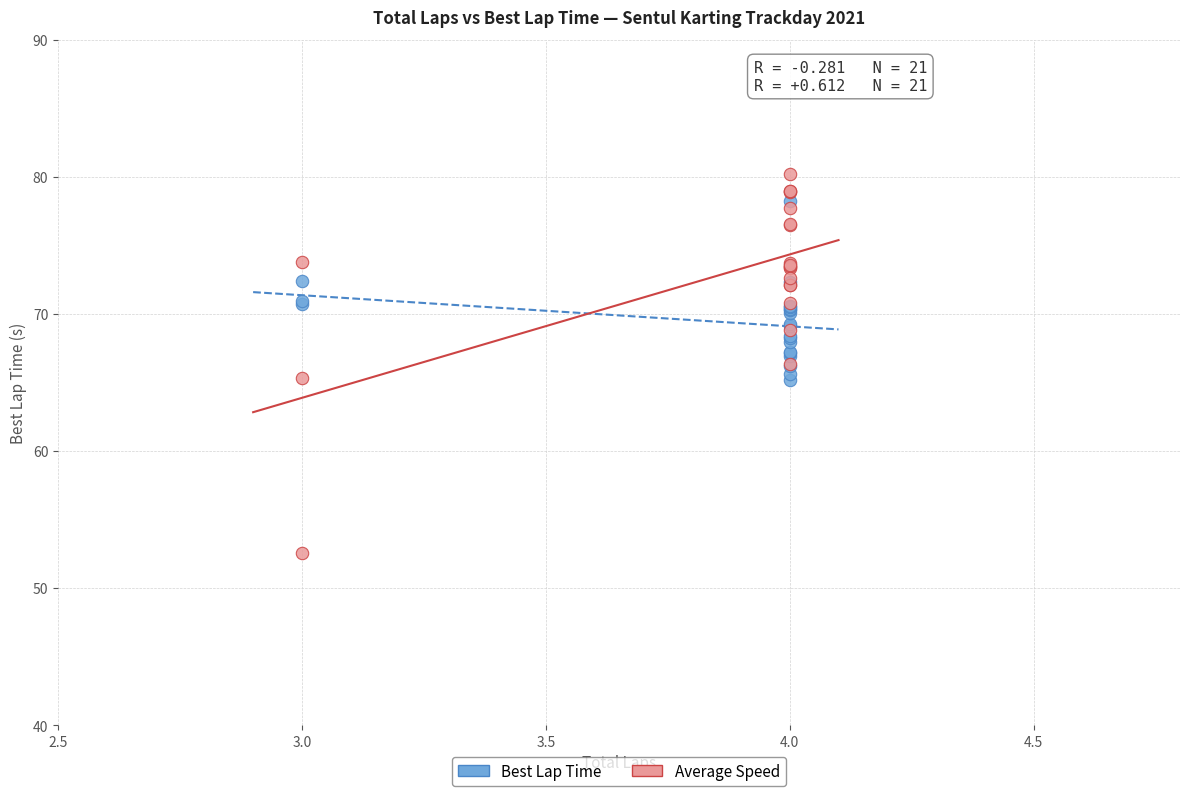

Which series contains the lowest Y value?

Average Speed